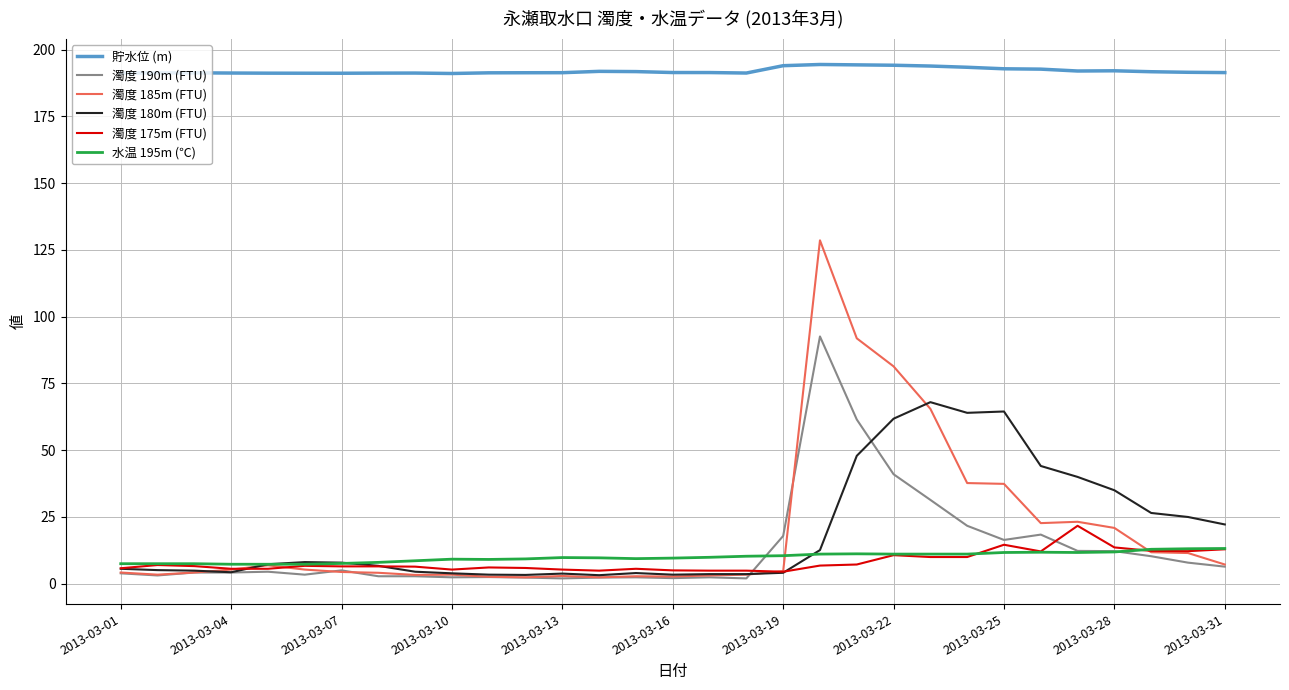

What is the average value of the 濁度 180m (FTU) series?

19.4